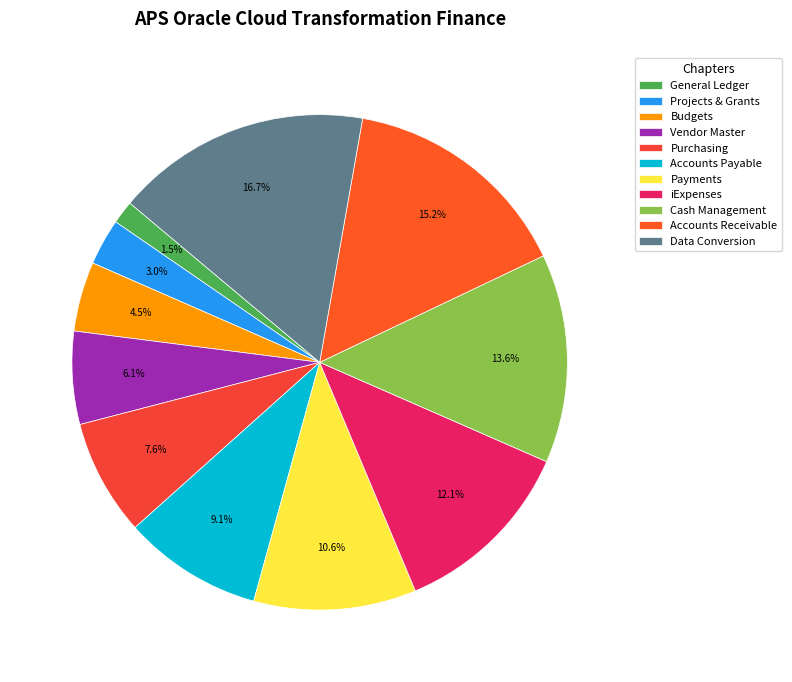

Is there a majority slice in this chart?

No